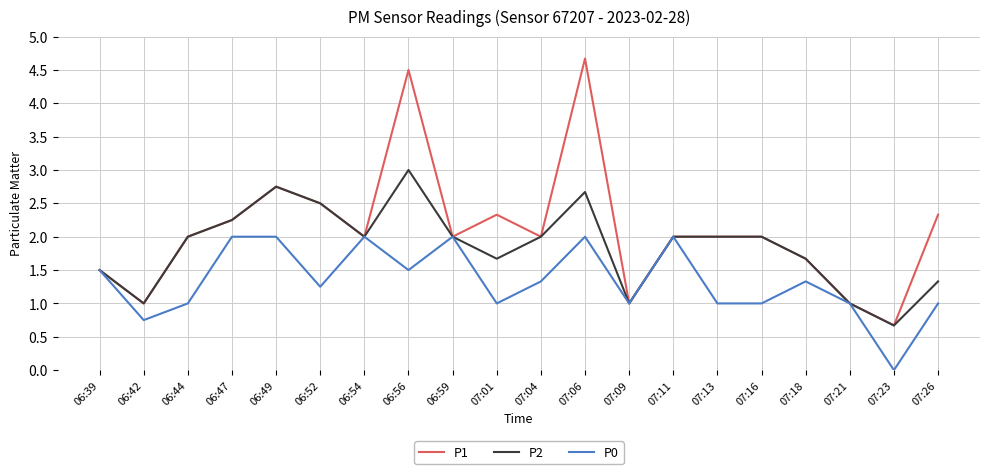

Count the P0 values in the range 1 to 2.

18